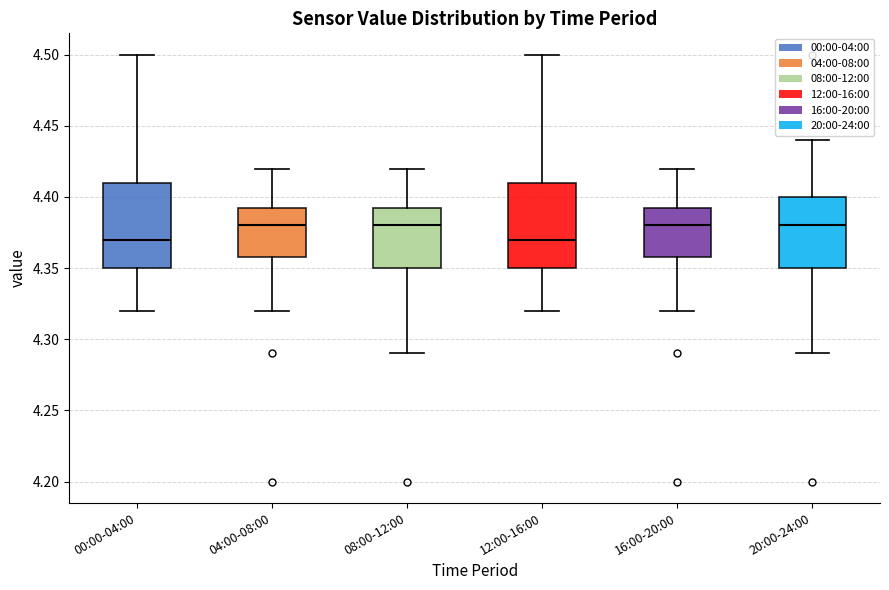

Reading left to right, transcribe this box plot: for each box, give where its median line is, the range the box spans, and where its two whiskers end, as read against the y-axis. The values are not printed on the chart, so give them approximately, as read against the axis.

00:00-04:00: median 4.370, box 4.350 to 4.410, whiskers 4.320 to 4.500
04:00-08:00: median 4.380, box 4.360 to 4.395, whiskers 4.320 to 4.420
08:00-12:00: median 4.380, box 4.350 to 4.395, whiskers 4.290 to 4.420
12:00-16:00: median 4.370, box 4.350 to 4.410, whiskers 4.320 to 4.500
16:00-20:00: median 4.380, box 4.360 to 4.395, whiskers 4.320 to 4.420
20:00-24:00: median 4.380, box 4.350 to 4.400, whiskers 4.290 to 4.440